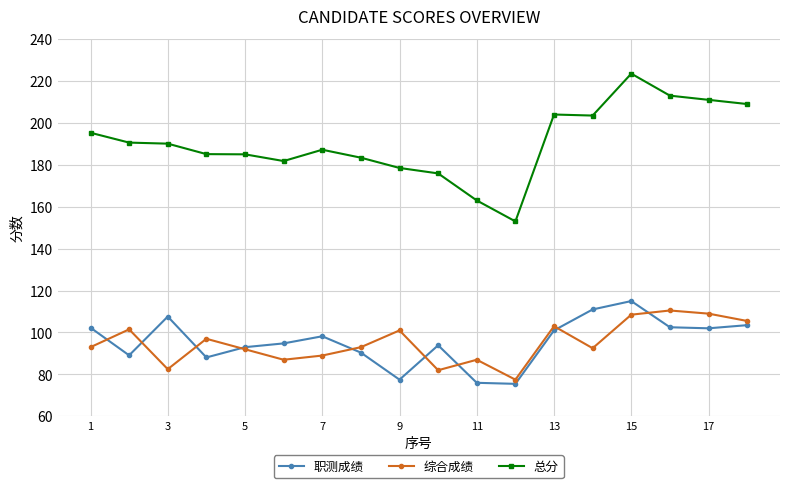

What is the smallest value displayed?

75.5